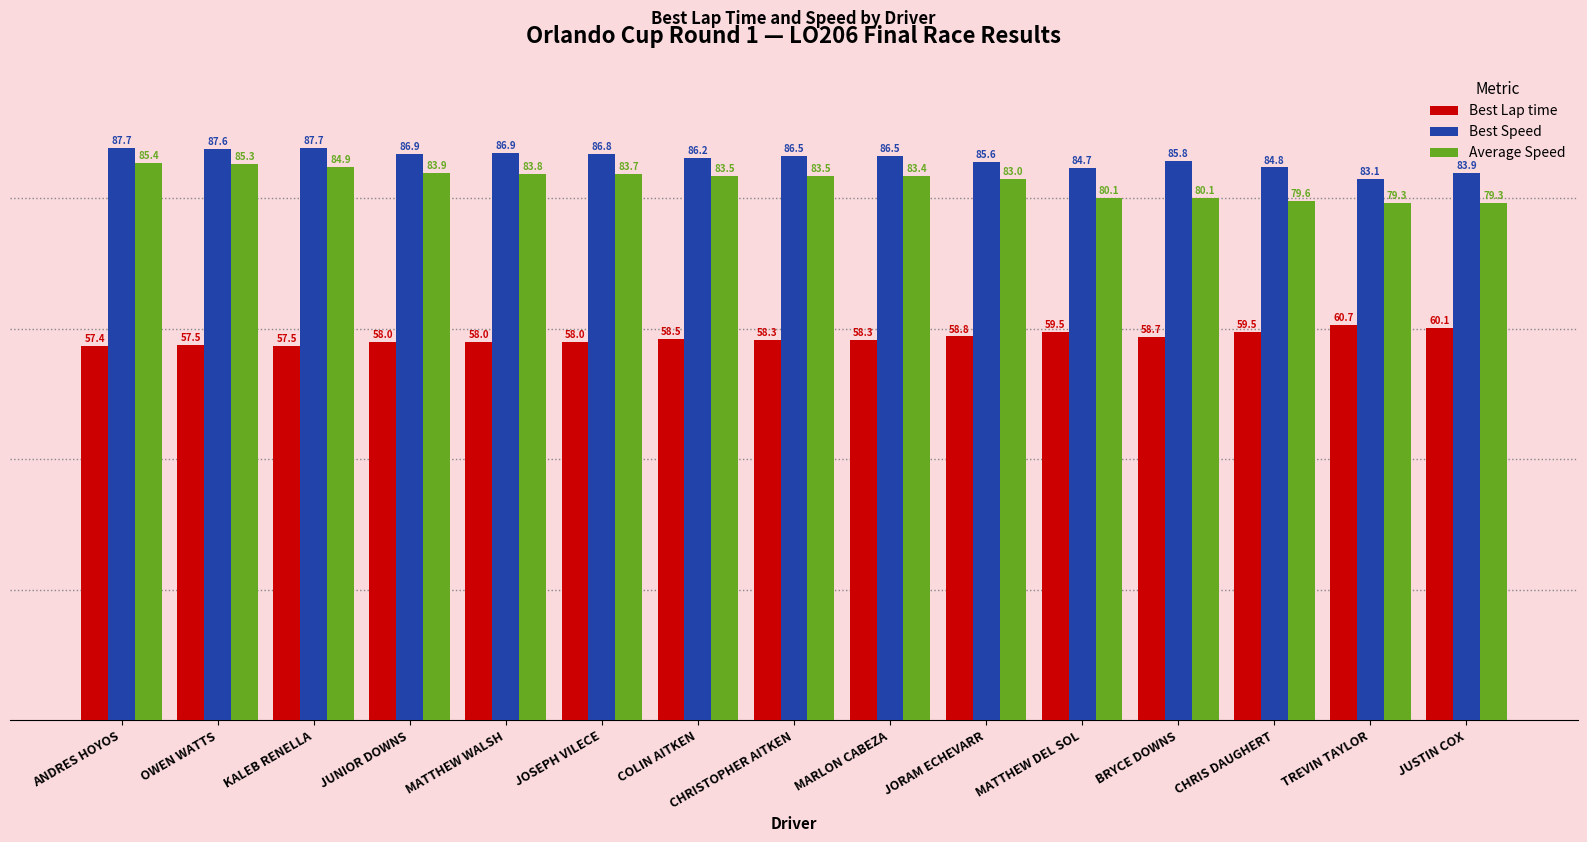

How many data points in Best Lap time are less than 58?

4